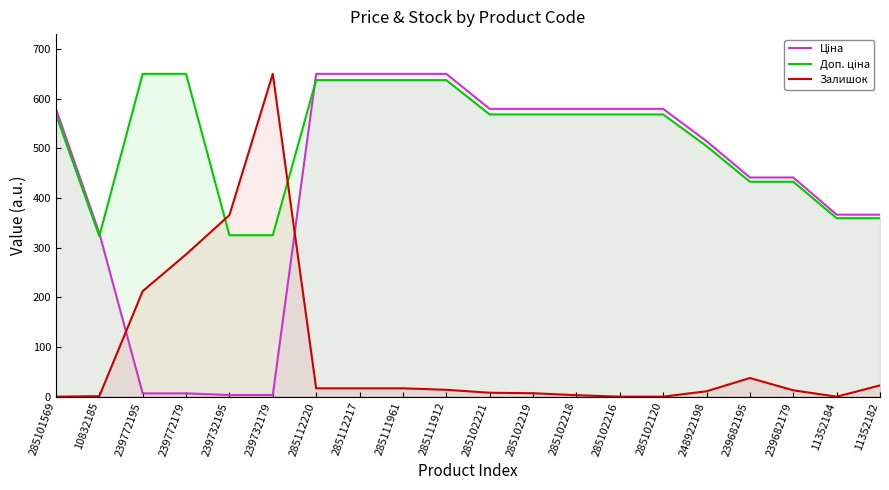

What is the maximum value shown in the chart?

650.0